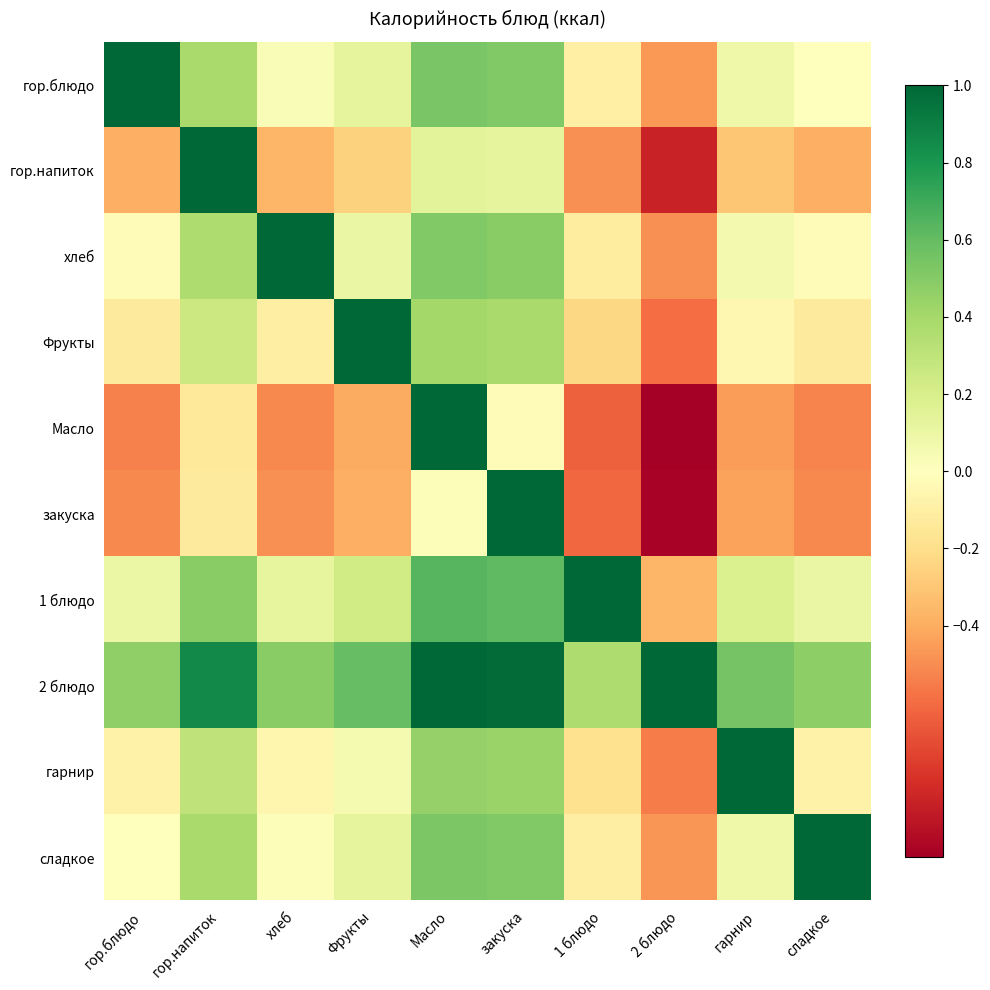

Reading right to left, extract all data points from this chart.

гор.блюдо: сладкое=0.0	гарнир=0.1	2 блюдо=-0.5	1 блюдо=-0.1	закуска=0.5	Масло=0.5	Фрукты=0.1	хлеб=0.0	гор.напиток=0.4	гор.блюдо=1.0
гор.напиток: сладкое=-0.4	гарнир=-0.3	2 блюдо=-0.9	1 блюдо=-0.5	закуска=0.1	Масло=0.1	Фрукты=-0.3	хлеб=-0.4	гор.напиток=1.0	гор.блюдо=-0.4
хлеб: сладкое=-0.0	гарнир=0.1	2 блюдо=-0.5	1 блюдо=-0.1	закуска=0.5	Масло=0.5	Фрукты=0.1	хлеб=1.0	гор.напиток=0.4	гор.блюдо=-0.0
Фрукты: сладкое=-0.1	гарнир=-0.0	2 блюдо=-0.6	1 блюдо=-0.2	закуска=0.4	Масло=0.4	Фрукты=1.0	хлеб=-0.1	гор.напиток=0.3	гор.блюдо=-0.1
Масло: сладкое=-0.5	гарнир=-0.4	2 блюдо=-1.0	1 блюдо=-0.6	закуска=-0.0	Масло=1.0	Фрукты=-0.4	хлеб=-0.5	гор.напиток=-0.1	гор.блюдо=-0.5
закуска: сладкое=-0.5	гарнир=-0.4	2 блюдо=-1.0	1 блюдо=-0.6	закуска=1.0	Масло=0.0	Фрукты=-0.4	хлеб=-0.5	гор.напиток=-0.1	гор.блюдо=-0.5
1 блюдо: сладкое=0.1	гарнир=0.2	2 блюдо=-0.4	1 блюдо=1.0	закуска=0.6	Масло=0.6	Фрукты=0.2	хлеб=0.1	гор.напиток=0.5	гор.блюдо=0.1
2 блюдо: сладкое=0.5	гарнир=0.6	2 блюдо=1.0	1 блюдо=0.4	закуска=1.0	Масло=1.0	Фрукты=0.6	хлеб=0.5	гор.напиток=0.9	гор.блюдо=0.5
гарнир: сладкое=-0.1	гарнир=1.0	2 блюдо=-0.6	1 блюдо=-0.2	закуска=0.4	Масло=0.4	Фрукты=0.0	хлеб=-0.1	гор.напиток=0.3	гор.блюдо=-0.1
сладкое: сладкое=1.0	гарнир=0.1	2 блюдо=-0.5	1 блюдо=-0.1	закуска=0.5	Масло=0.5	Фрукты=0.1	хлеб=0.0	гор.напиток=0.4	гор.блюдо=-0.0